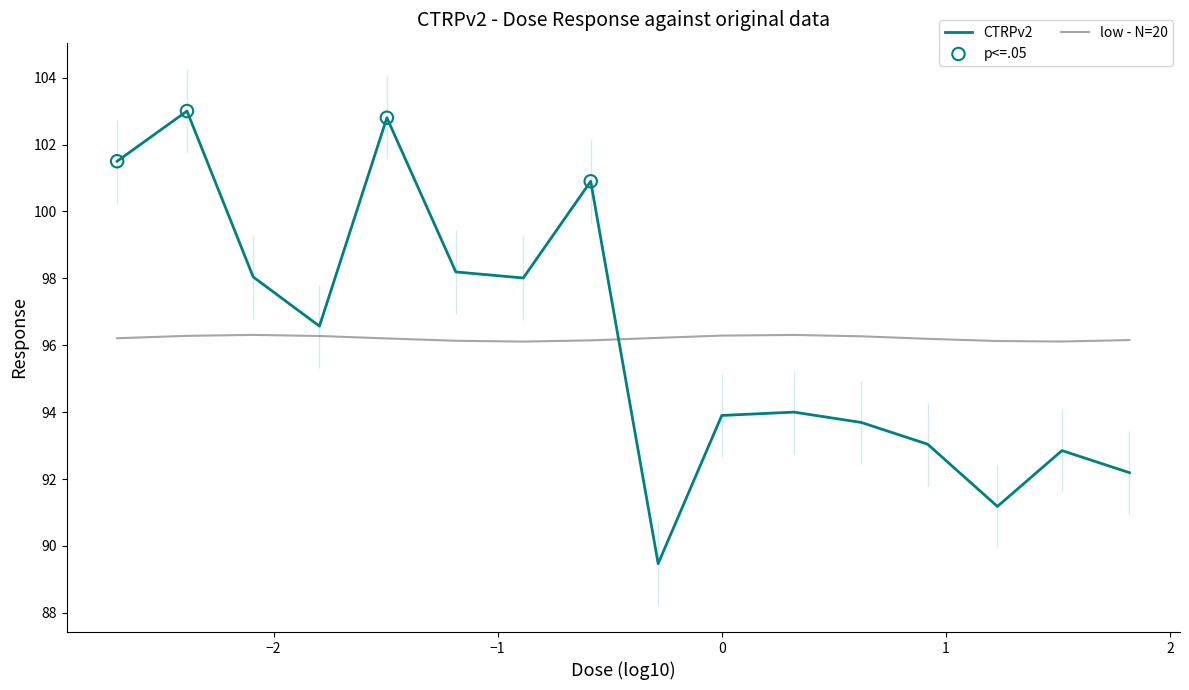

Between 0.52 and 0.13, which is larger?

0.13